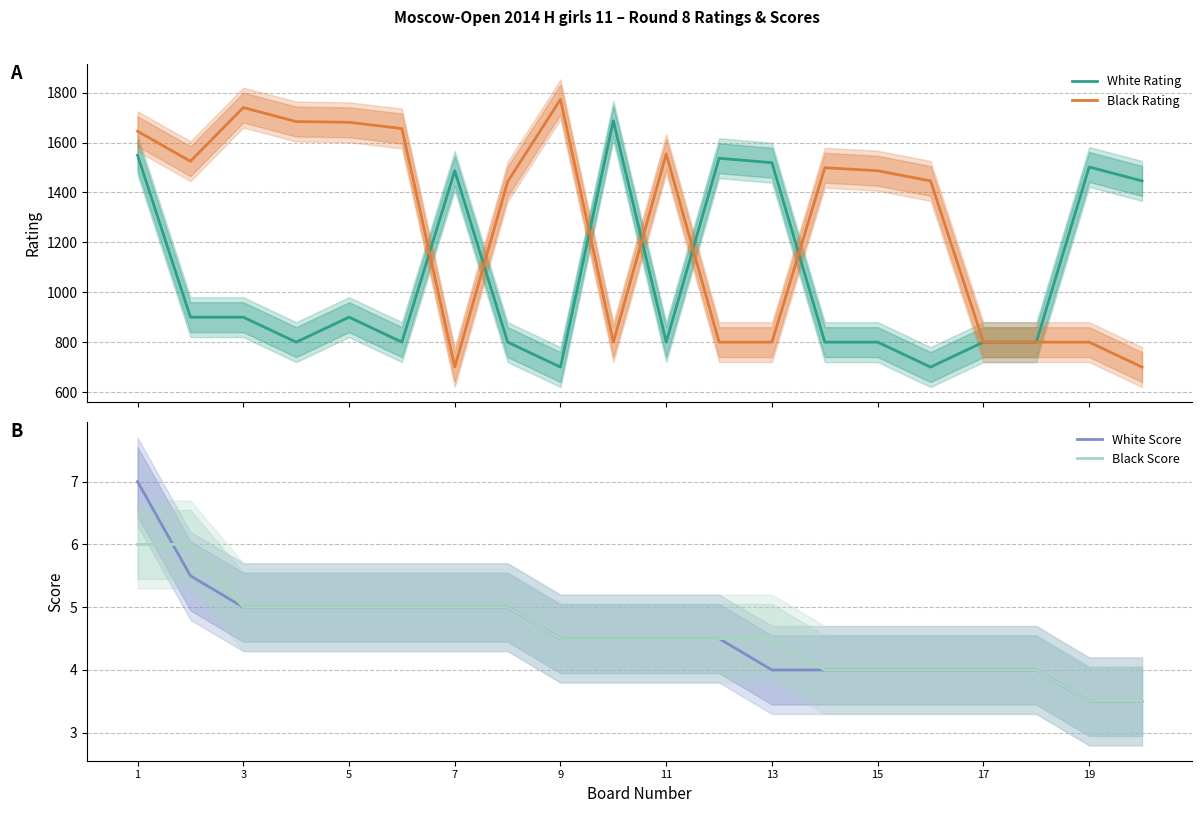

What is the highest value of the Black Rating series?

1773